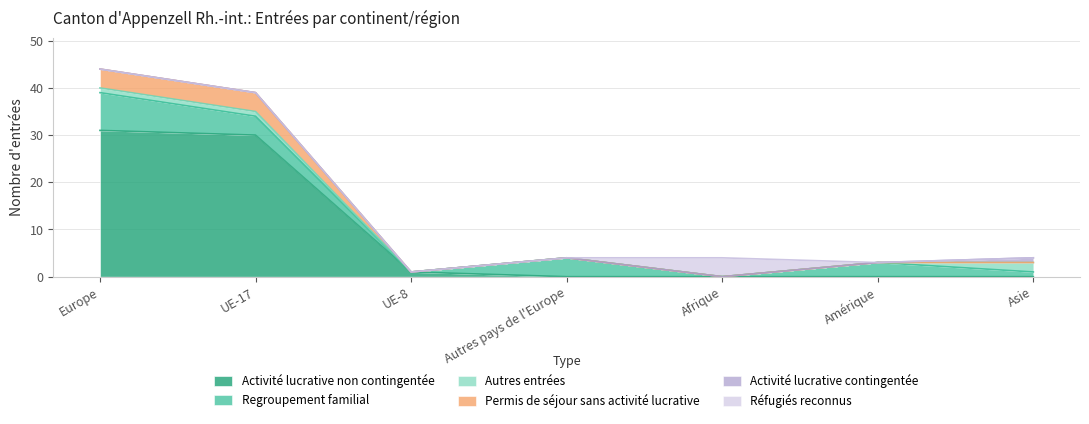

What is the label of the 3rd point from the left?

UE-8